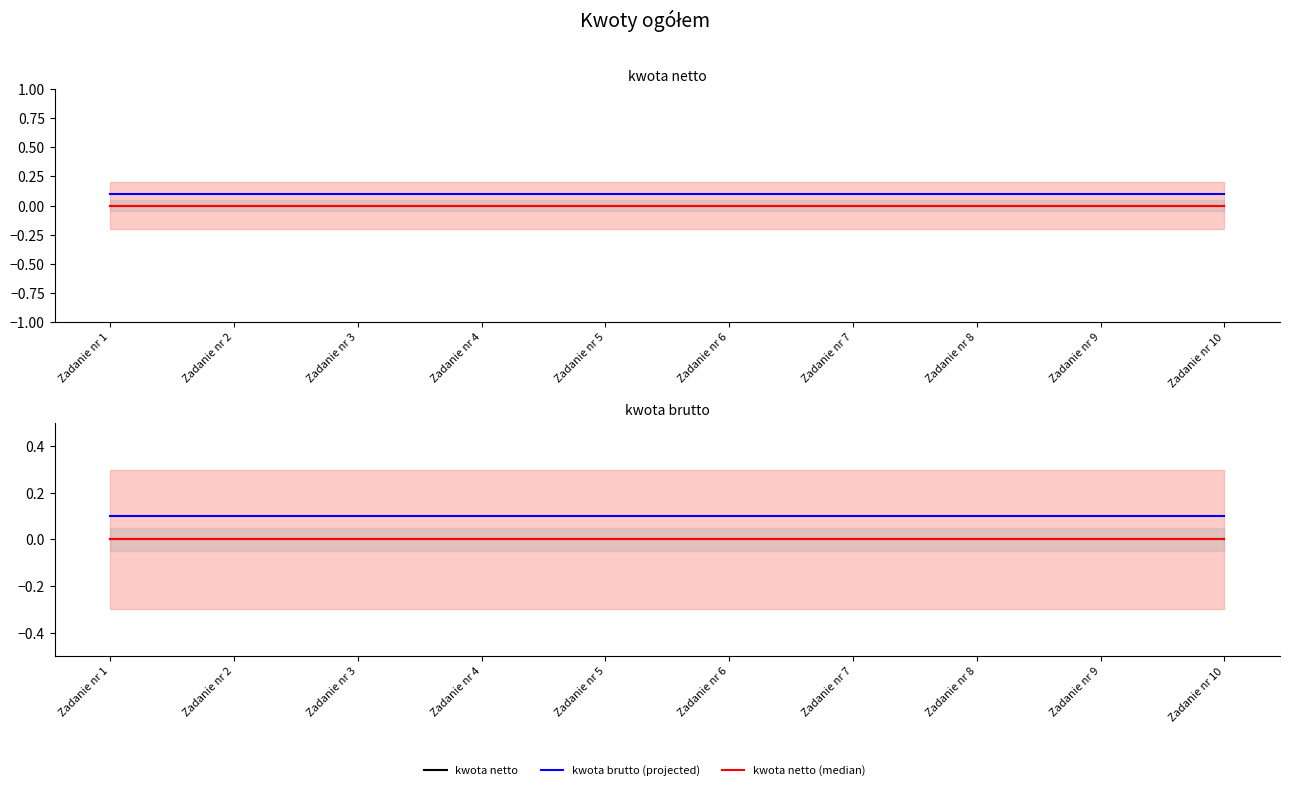

How many lines are shown in the chart?

6